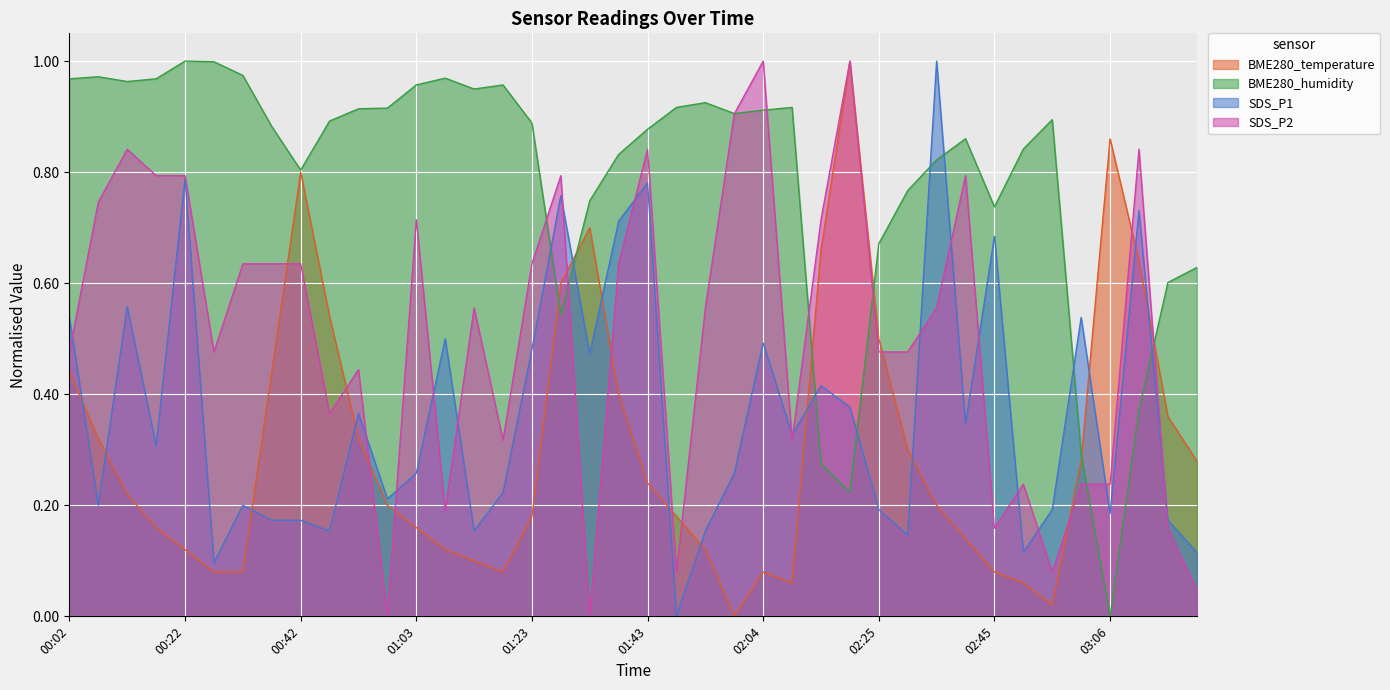

Reading left to right, extract all data points from this chart.

BME280_temperature: 00:02=0.4	00:07=0.3	00:12=0.2	00:17=0.2	00:22=0.1	00:27=0.1	00:32=0.1	00:37=0.4	00:42=0.8	00:47=0.5	00:52=0.3	00:57=0.2	01:03=0.2	01:08=0.1	01:13=0.1	01:18=0.1	01:23=0.2	01:28=0.6	01:33=0.7	01:38=0.4	01:43=0.2	01:49=0.2	01:54=0.1	01:59=0.0	02:04=0.1	02:09=0.1	02:14=0.7	02:20=1.0	02:25=0.5	02:30=0.3	02:35=0.2	02:40=0.1	02:45=0.1	02:51=0.1	02:56=0.0	03:01=0.3	03:06=0.9	03:11=0.6	03:16=0.4	03:21=0.3
BME280_humidity: 00:02=1.0	00:07=1.0	00:12=1.0	00:17=1.0	00:22=1.0	00:27=1.0	00:32=1.0	00:37=0.9	00:42=0.8	00:47=0.9	00:52=0.9	00:57=0.9	01:03=1.0	01:08=1.0	01:13=0.9	01:18=1.0	01:23=0.9	01:28=0.5	01:33=0.7	01:38=0.8	01:43=0.9	01:49=0.9	01:54=0.9	01:59=0.9	02:04=0.9	02:09=0.9	02:14=0.3	02:20=0.2	02:25=0.7	02:30=0.8	02:35=0.8	02:40=0.9	02:45=0.7	02:51=0.8	02:56=0.9	03:01=0.3	03:06=0.0	03:11=0.4	03:16=0.6	03:21=0.6
SDS_P1: 00:02=0.5	00:07=0.2	00:12=0.6	00:17=0.3	00:22=0.8	00:27=0.1	00:32=0.2	00:37=0.2	00:42=0.2	00:47=0.2	00:52=0.4	00:57=0.2	01:03=0.3	01:08=0.5	01:13=0.2	01:18=0.2	01:23=0.5	01:28=0.8	01:33=0.5	01:38=0.7	01:43=0.8	01:49=0.0	01:54=0.2	01:59=0.3	02:04=0.5	02:09=0.3	02:14=0.4	02:20=0.4	02:25=0.2	02:30=0.1	02:35=1.0	02:40=0.3	02:45=0.7	02:51=0.1	02:56=0.2	03:01=0.5	03:06=0.2	03:11=0.7	03:16=0.2	03:21=0.1
SDS_P2: 00:02=0.5	00:07=0.7	00:12=0.8	00:17=0.8	00:22=0.8	00:27=0.5	00:32=0.6	00:37=0.6	00:42=0.6	00:47=0.4	00:52=0.4	00:57=0.0	01:03=0.7	01:08=0.2	01:13=0.6	01:18=0.3	01:23=0.6	01:28=0.8	01:33=0.0	01:38=0.6	01:43=0.8	01:49=0.1	01:54=0.6	01:59=0.9	02:04=1.0	02:09=0.3	02:14=0.7	02:20=1.0	02:25=0.5	02:30=0.5	02:35=0.6	02:40=0.8	02:45=0.2	02:51=0.2	02:56=0.1	03:01=0.2	03:06=0.2	03:11=0.8	03:16=0.2	03:21=0.0